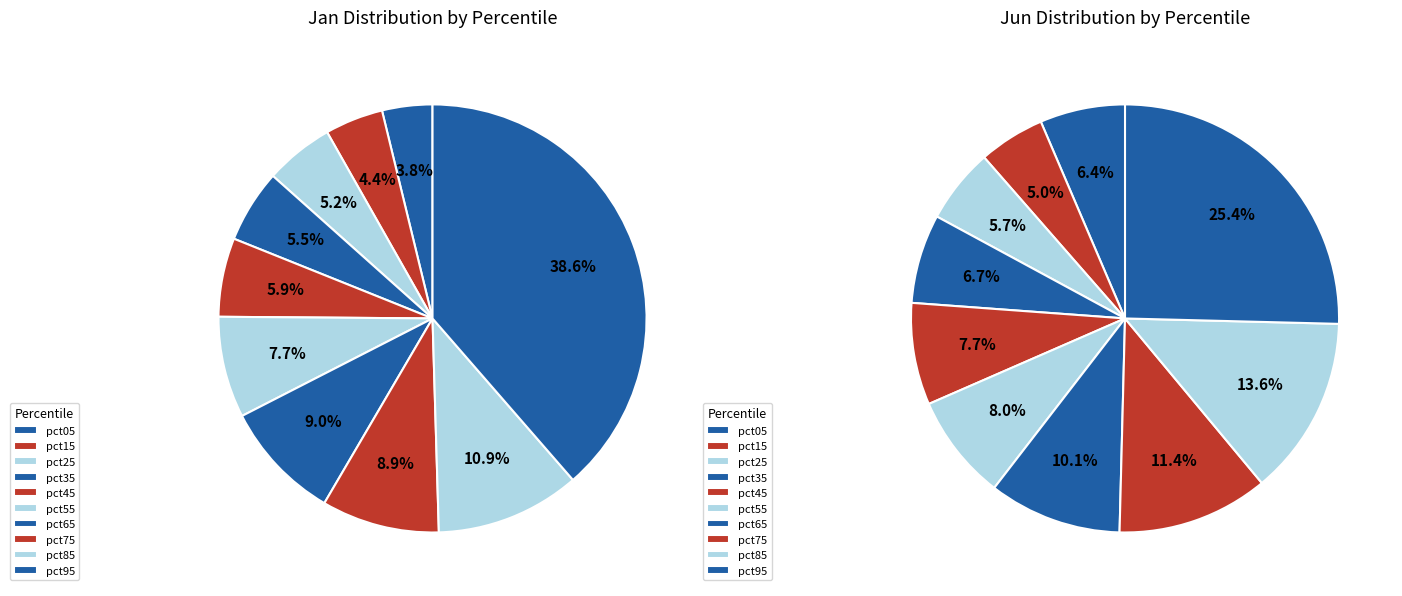

True or false: 4 accounts for 8% of the total.

True